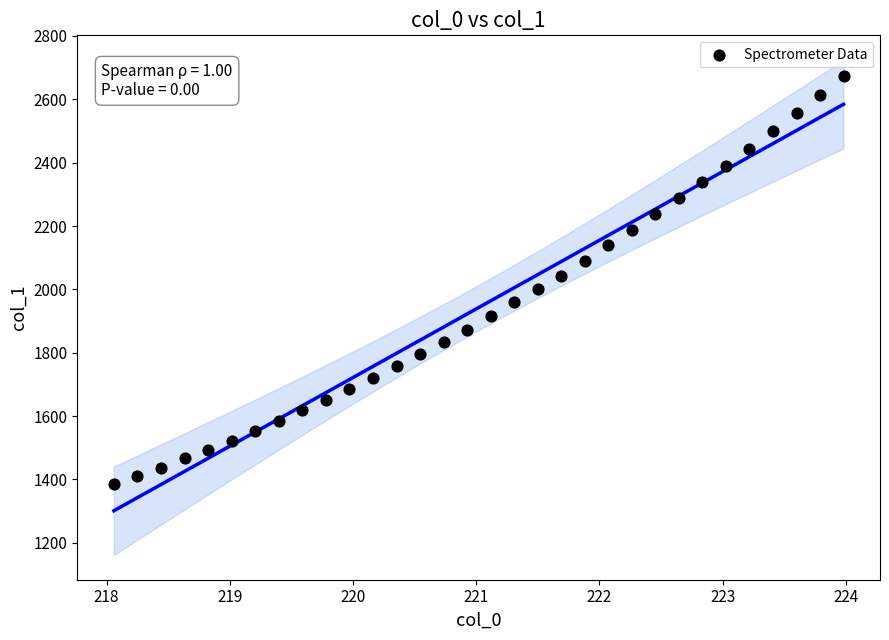

What is the range of Y values (max minus min)?

1287.7